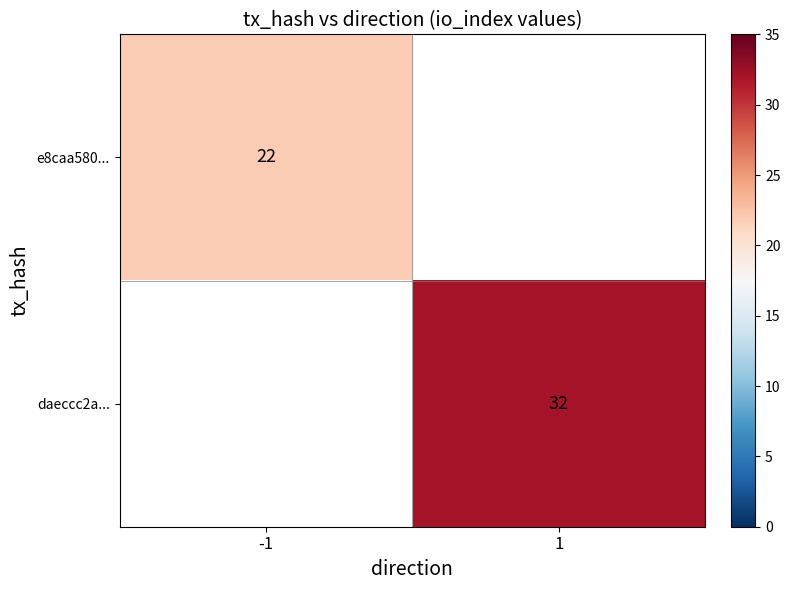

How many categories are shown in the chart?

2